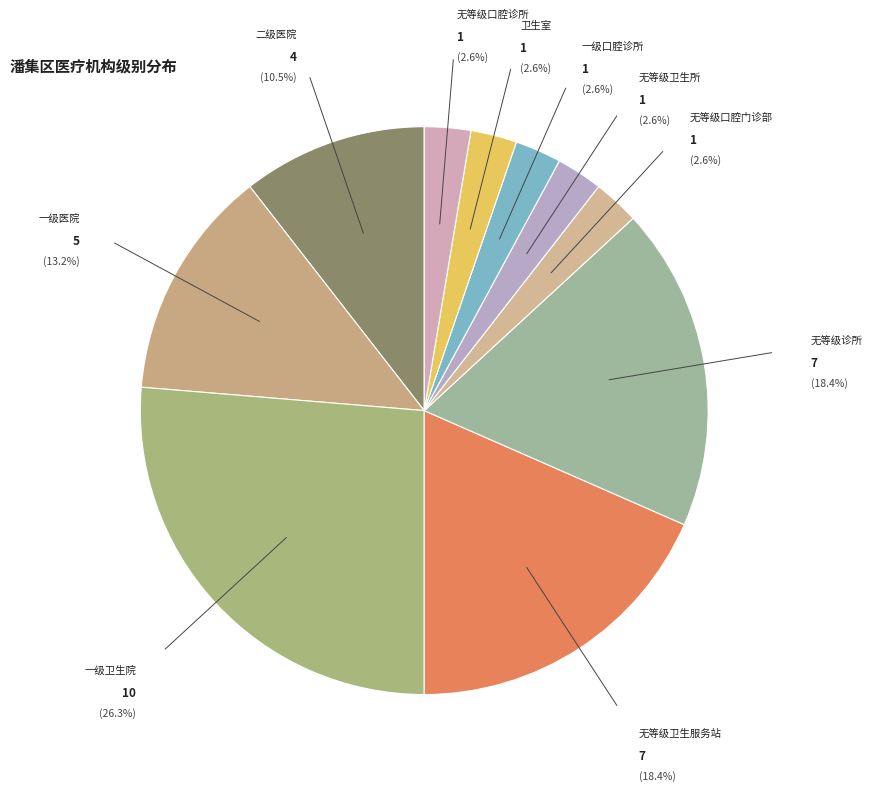

Count the number of slices in the pie.

10